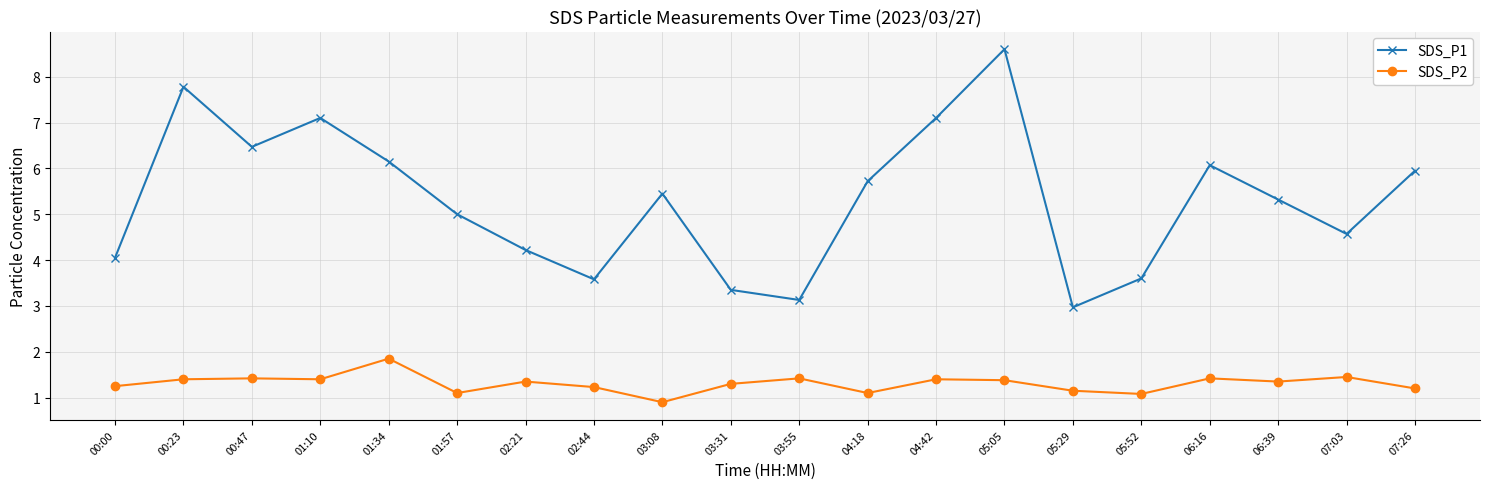

What is the difference between the maximum and second lowest values in the SDS_P1 series?

5.5